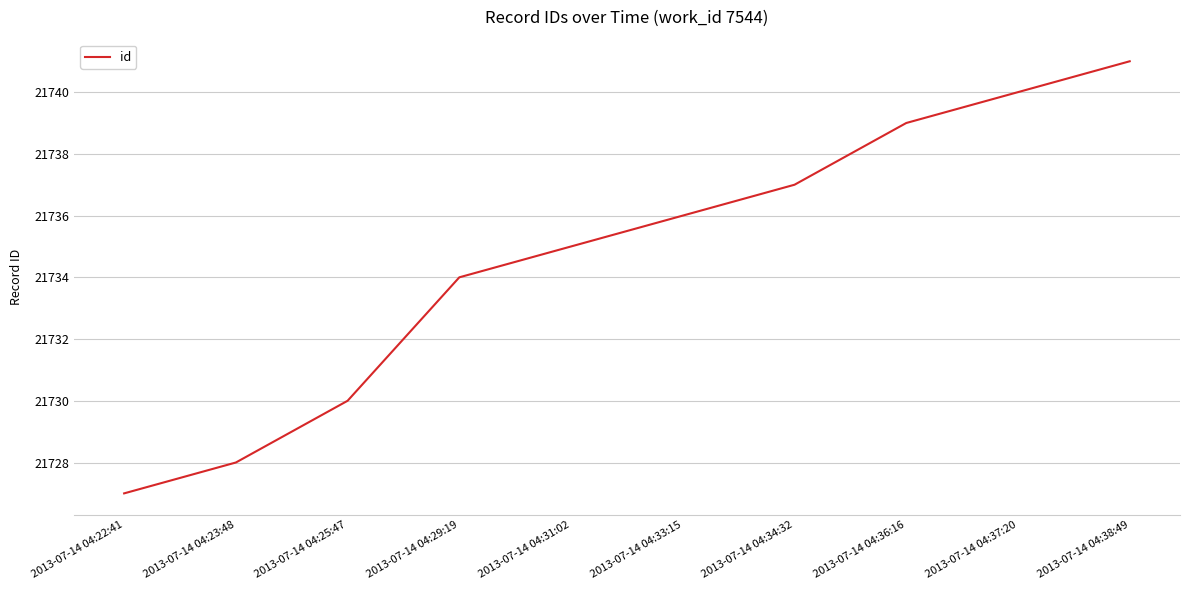

What position from the right is 2013-07-14 04:23:48?

9